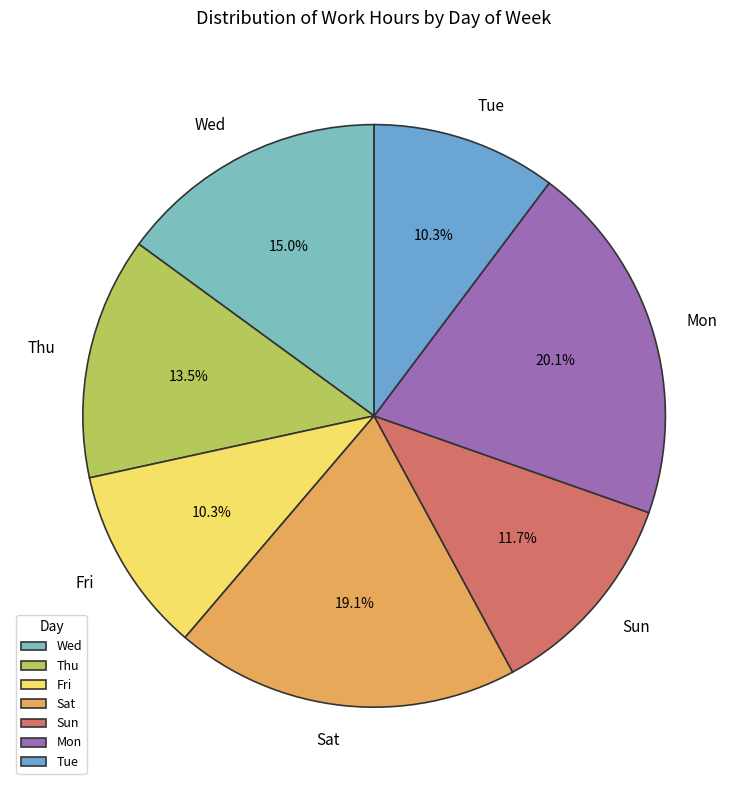

Is Mon the majority of the pie?

No